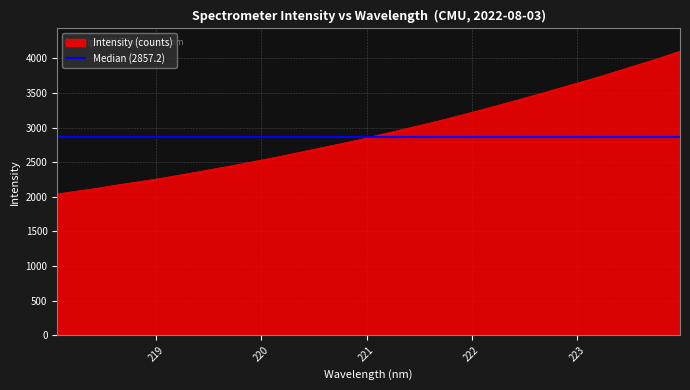

How many values exceed 2892?

16